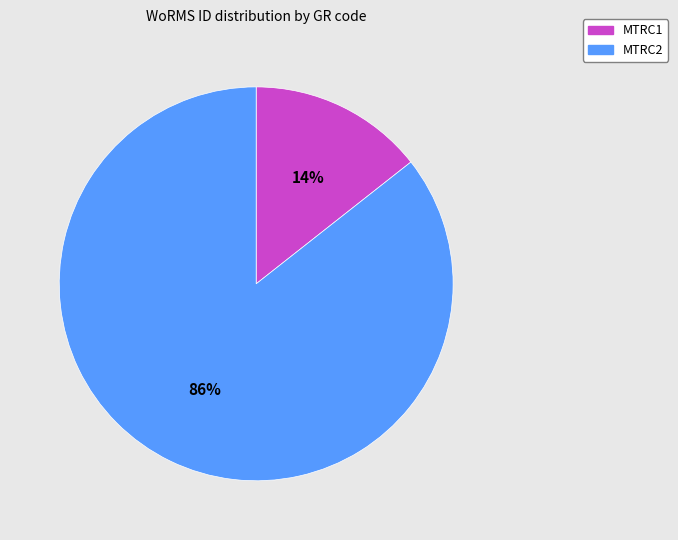

Rank the categories by value from lowest to highest.

MTRC1, MTRC2